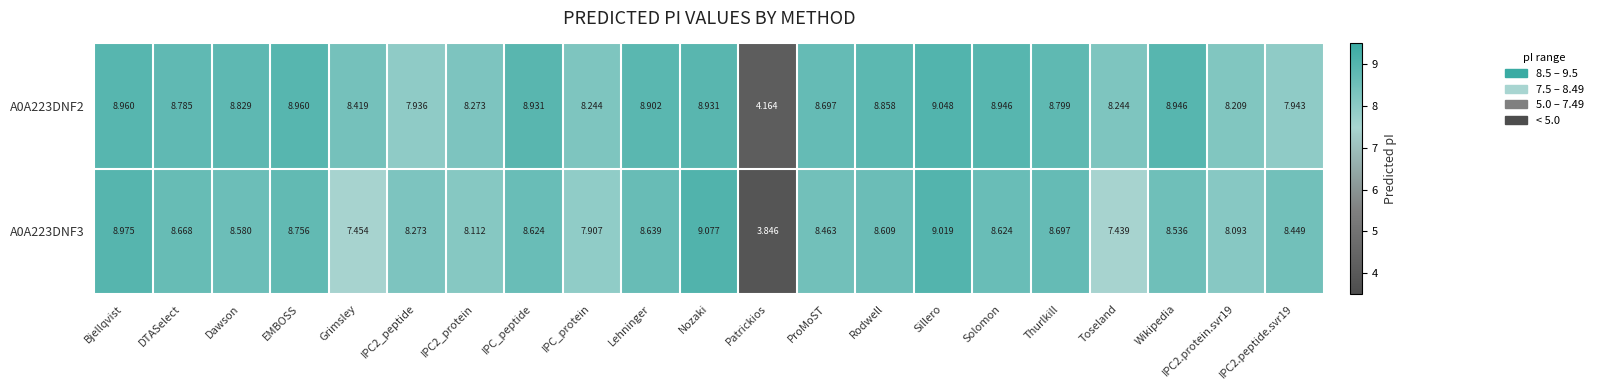

Rank the series by their average value, from lowest to highest.

A0A223DNF3, A0A223DNF2